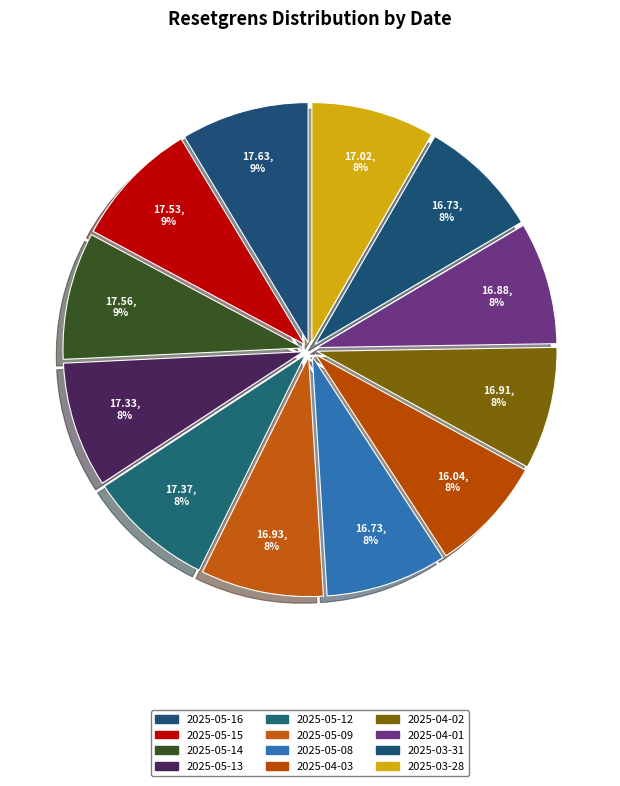

The 2025-04-03 slice represents 1% of the pie. True or false?

False